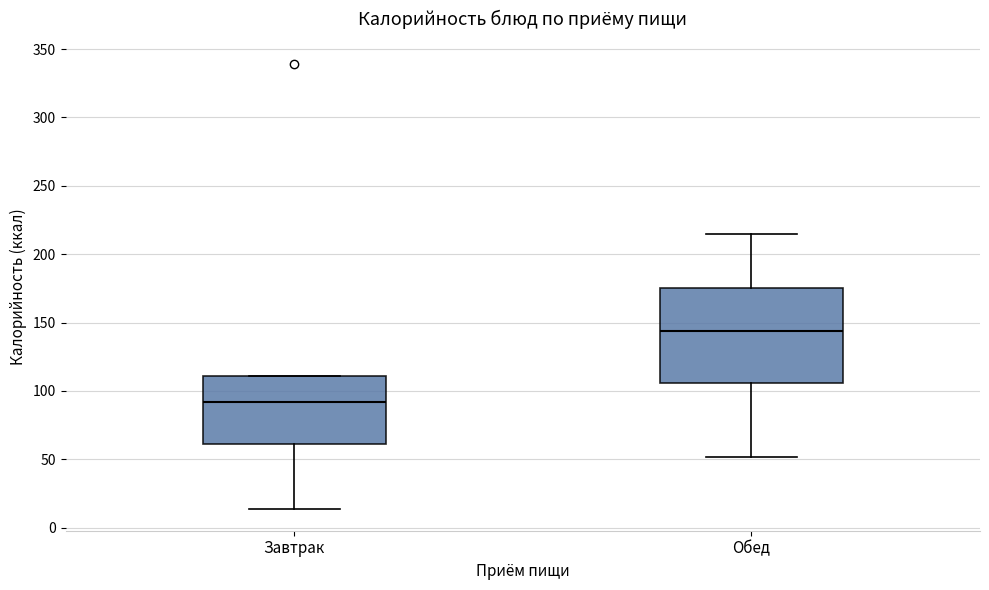

Reading left to right, transcribe this box plot: for each box, give where its median line is, the range the box spans, and where its two whiskers end, as read against the y-axis. The values are not printed on the chart, so give them approximately, as read against the axis.

Завтрак: median 90, box 60 to 110, whiskers 15 to 110
Обед: median 145, box 105 to 175, whiskers 50 to 215